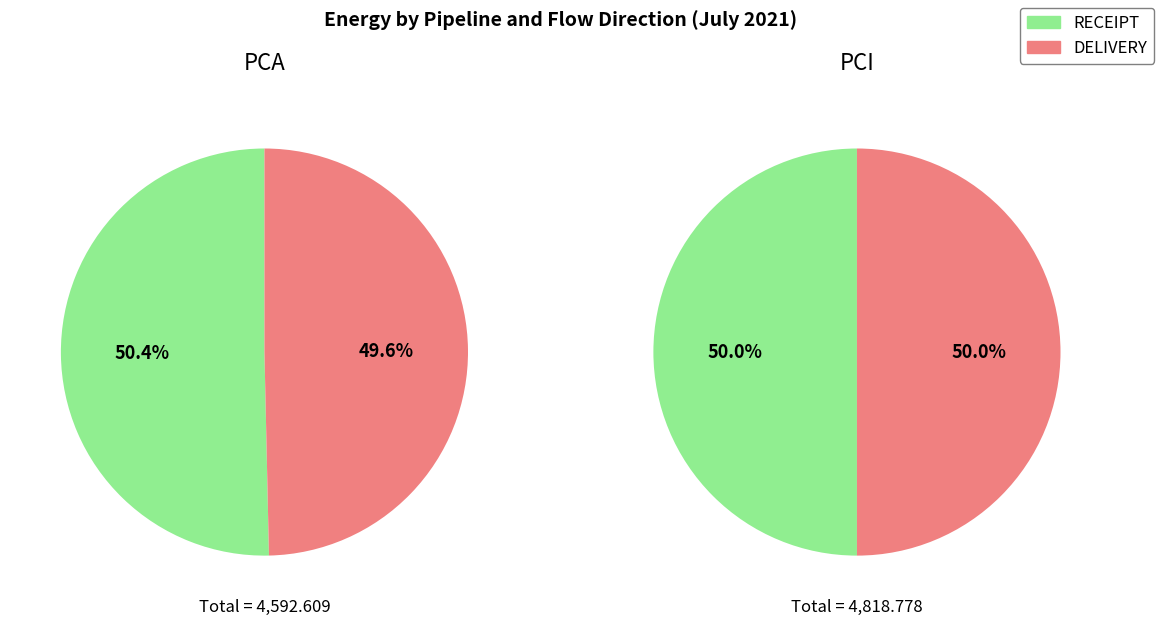

To the nearest percent, what is the combined percentage of DELIVERY and RECEIPT?

100%